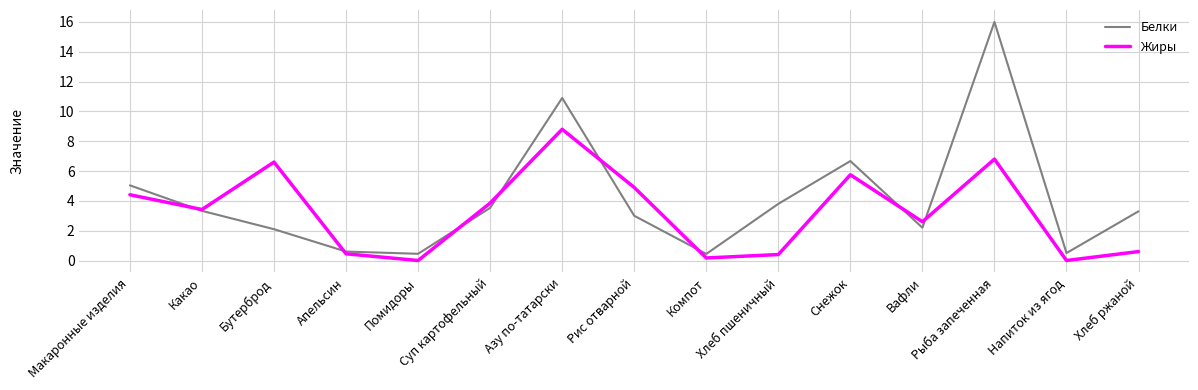

Is this an area chart (filled region under the line)?

No